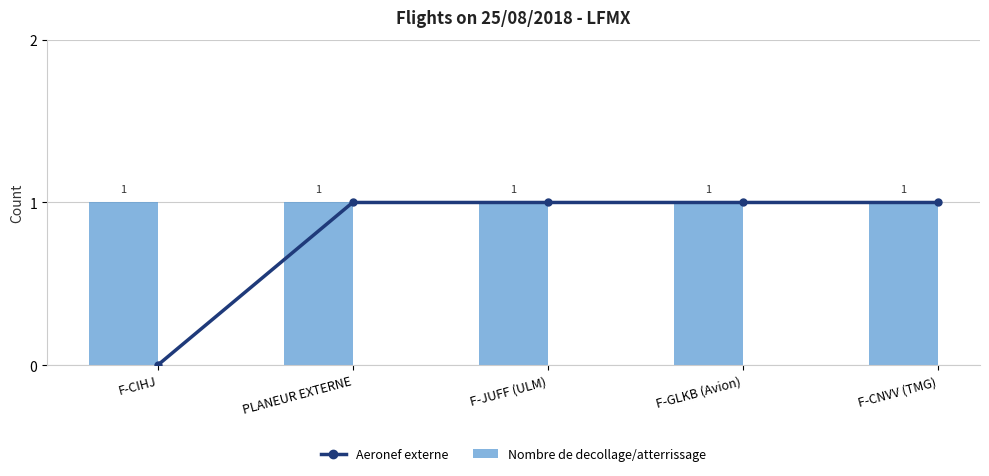

Which series has the largest range (max minus min)?

Aeronef externe